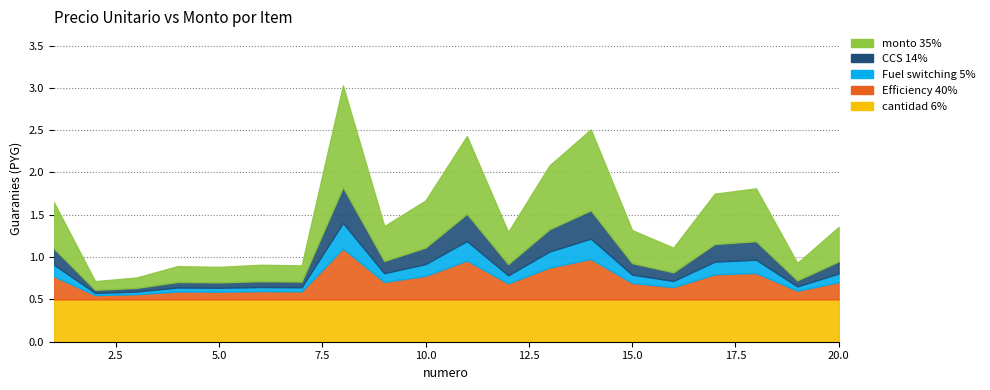

Which label corresponds to the largest value in the chart?

8